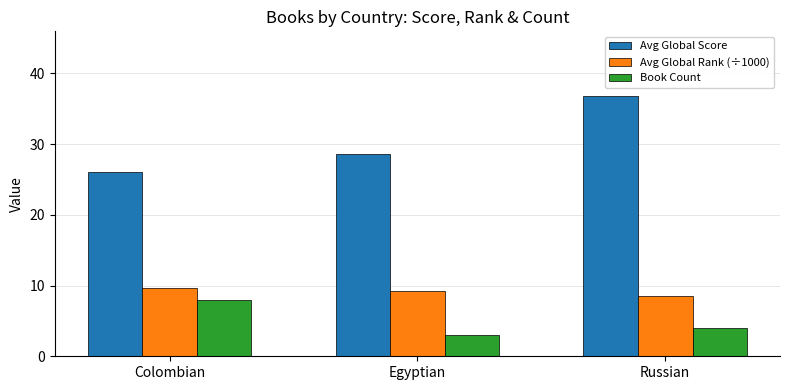

What is the value of the Book Count bar at the 3rd from the left?

4.0